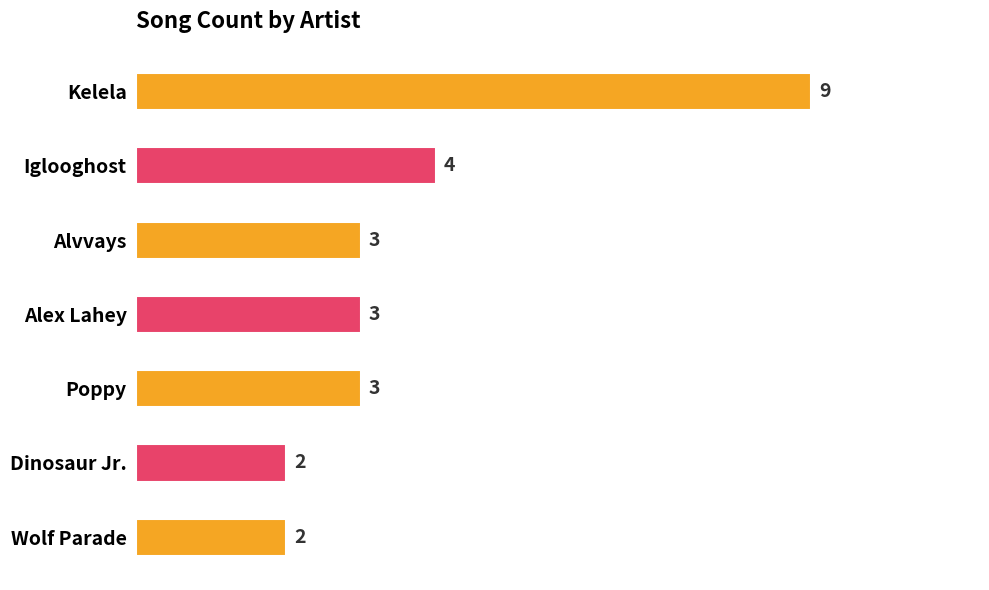

What is the average value?

4